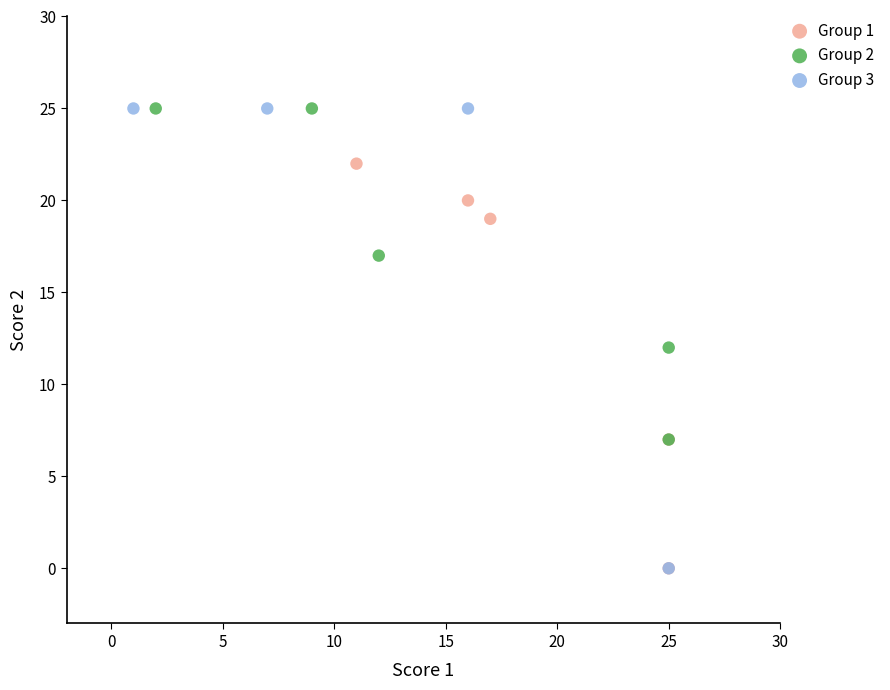

Which series has the largest Y range (max minus min)?

Group 3